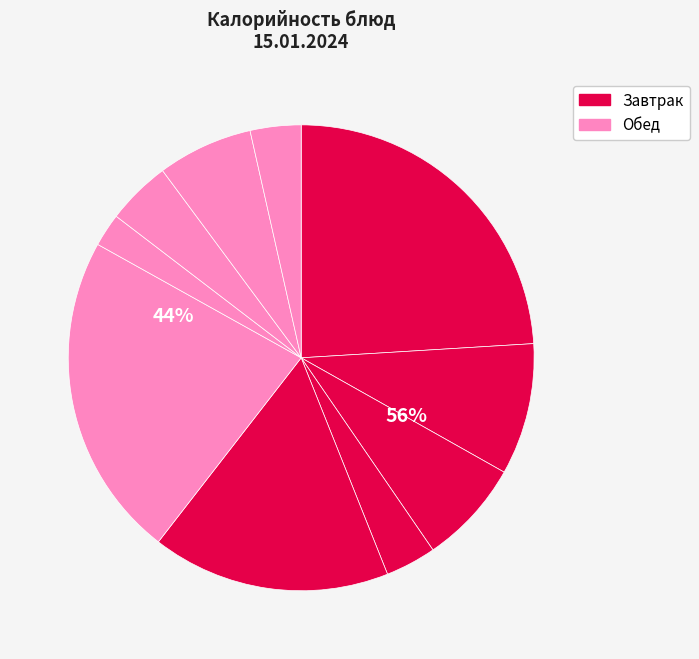

The Кофейный напиток slice represents 22% of the pie. True or false?

False